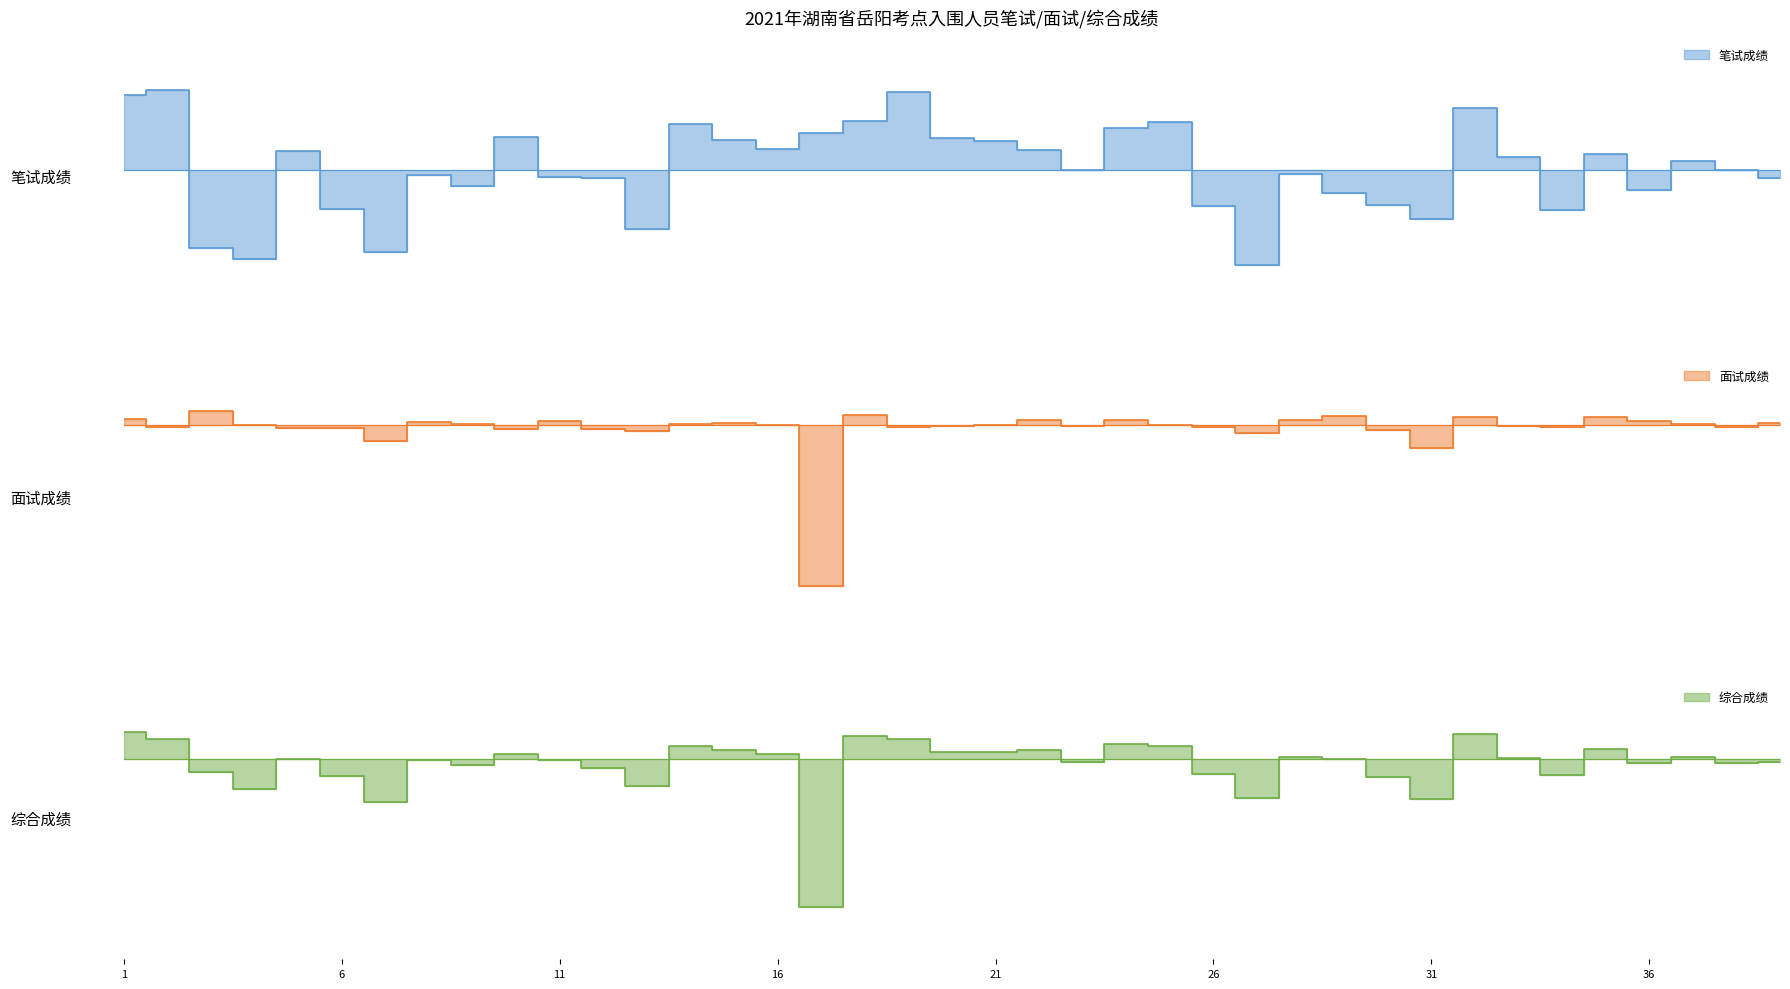

What is the average value of the 面试成绩 series?

76.3